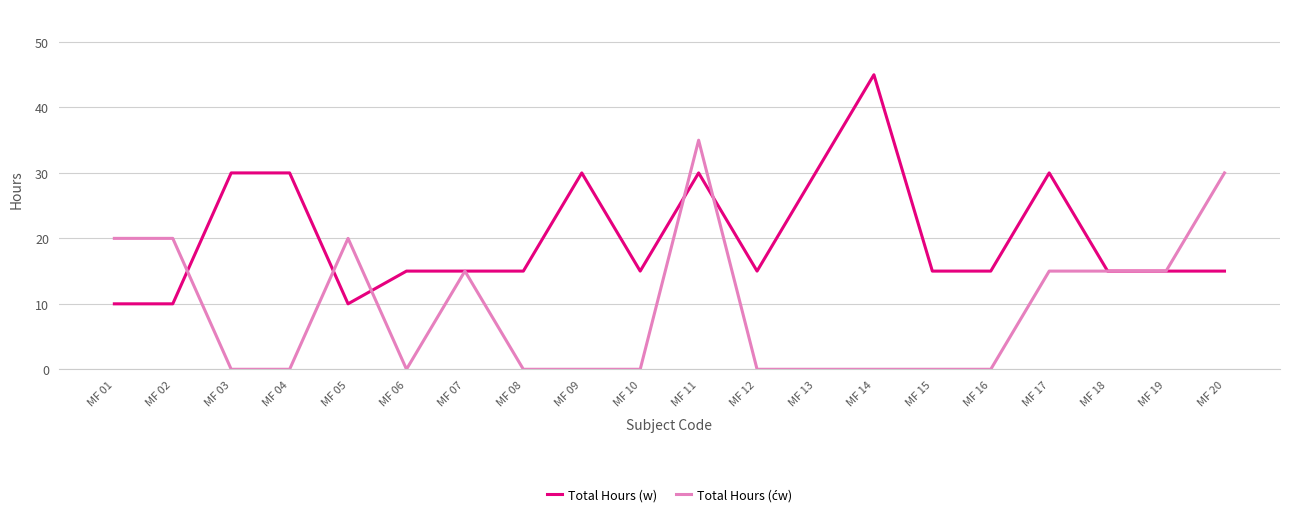

The value of Total Hours (w) at MF 11 is 30. True or false?

True